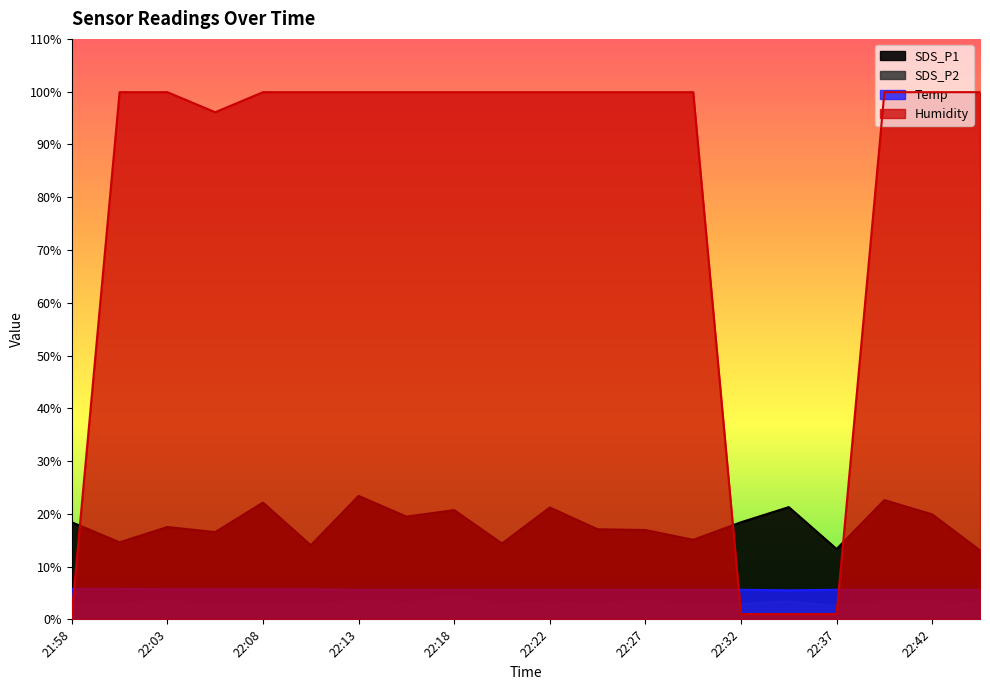

What is the minimum value shown in the chart?

1.0